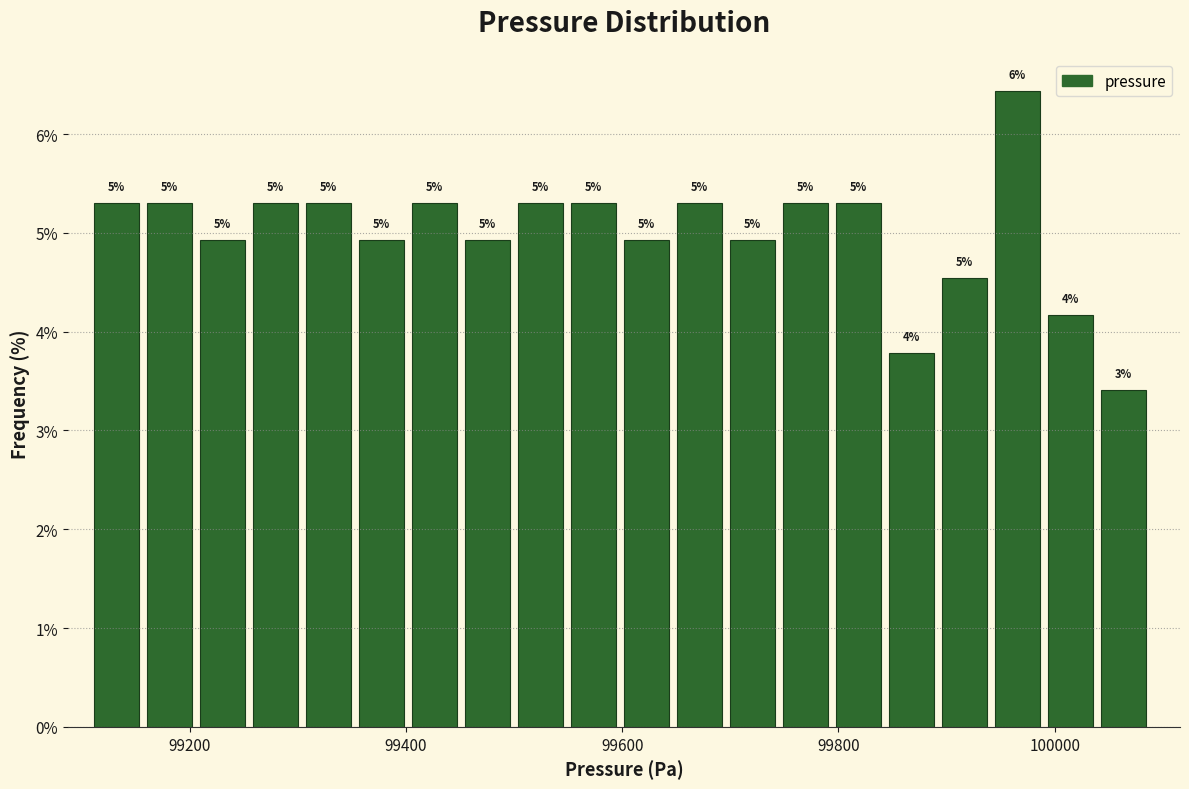

Around what value on the x-axis is the tallest bar? Give the approximate position of its centre, as read against the axis.

99960